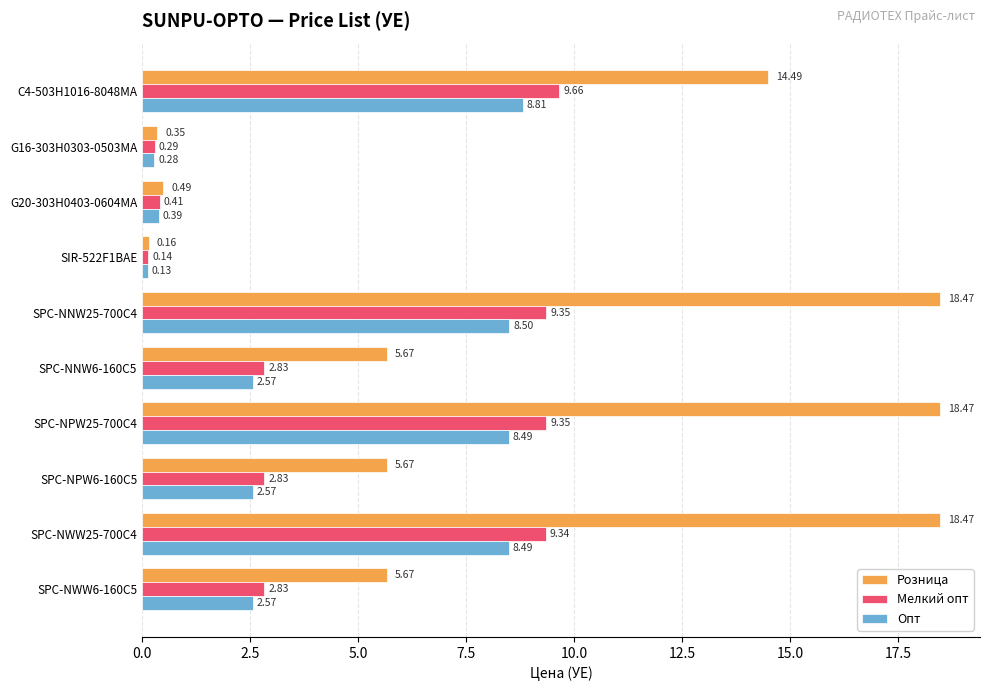

Rank the series by their maximum value, from lowest to highest.

Опт, Мелкий опт, Розница